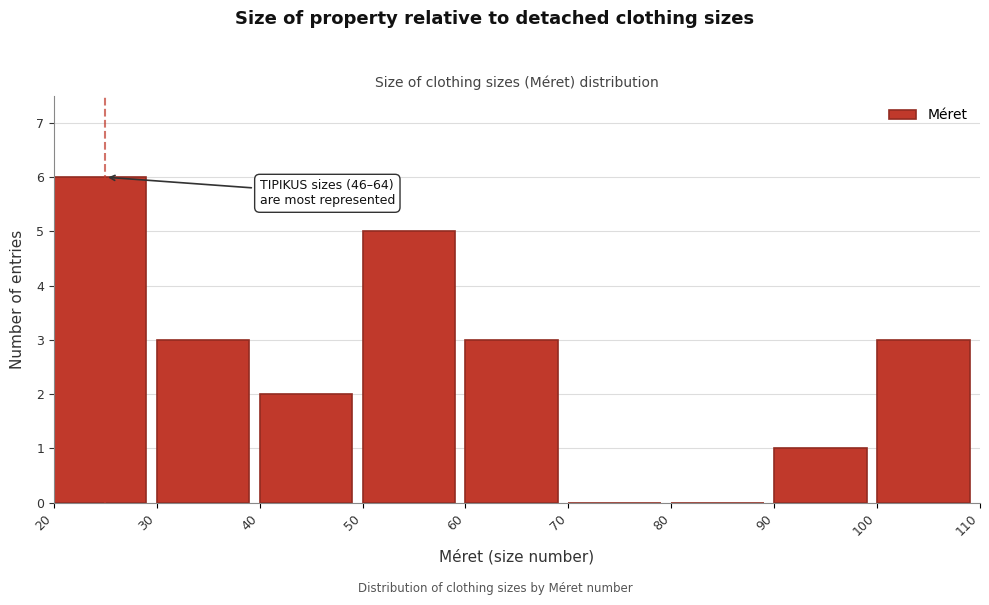

Over which range of the x-axis is the bar tallest?

20 to 30